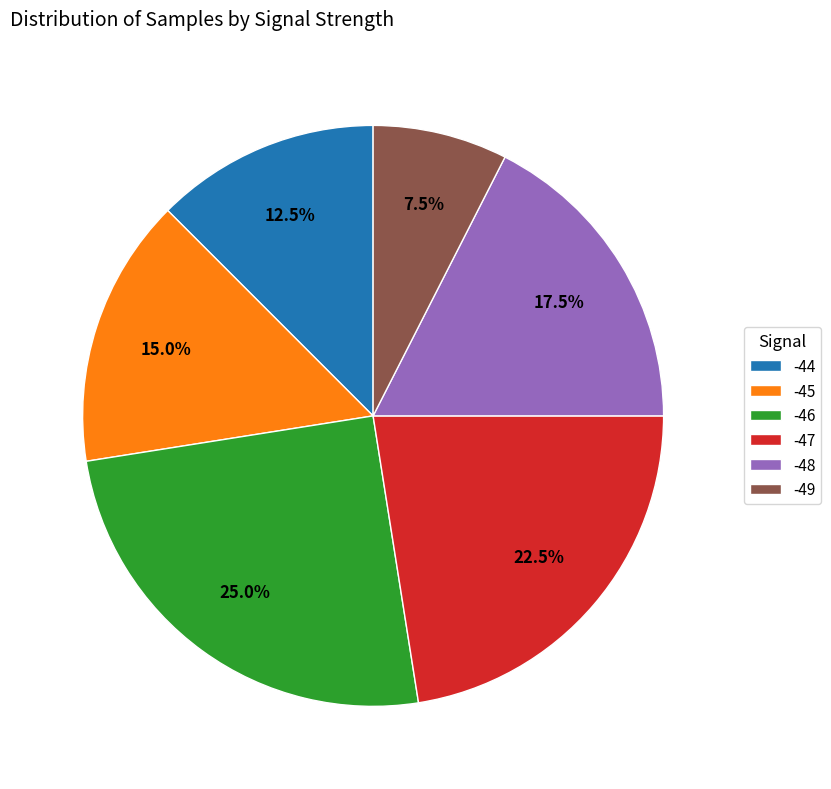

To the nearest percent, what percentage of the pie is -46?

25%